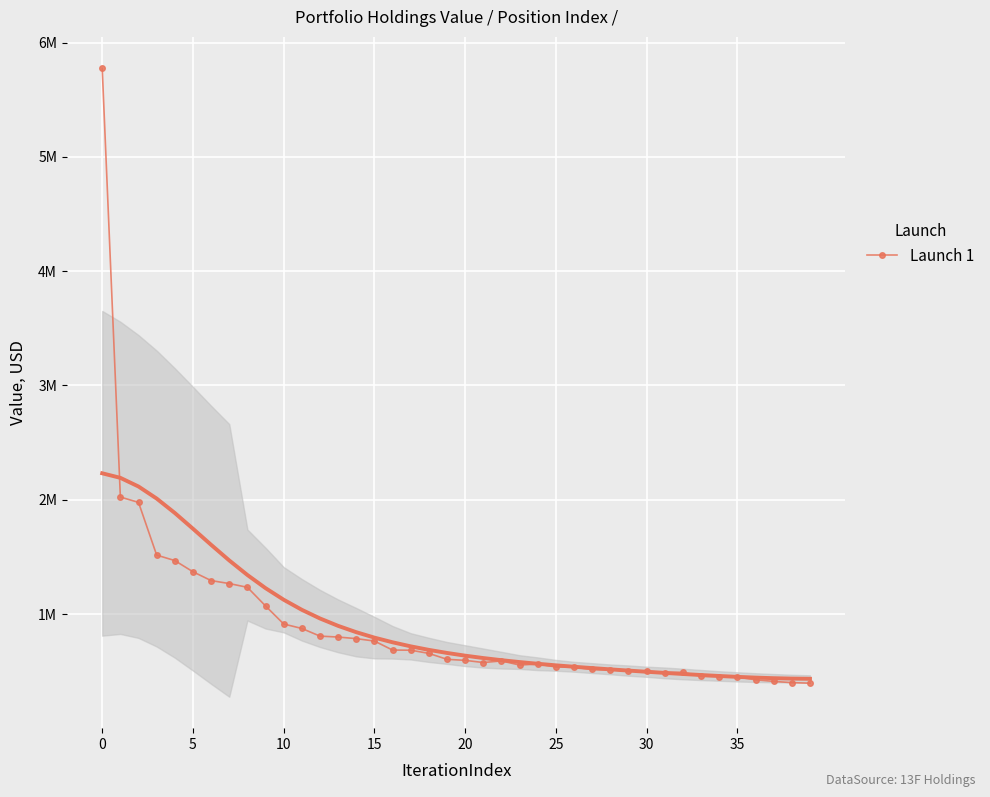

How many lines are shown in the chart?

1